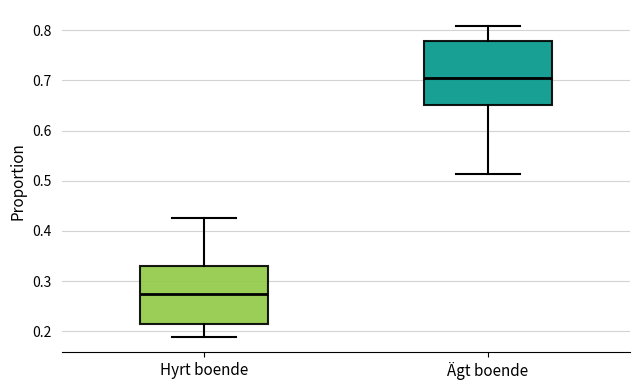

Where is the upper edge of the box for Hyrt boende on the y-axis? The values are not printed on the chart, so give them approximately, as read against the axis.

0.33